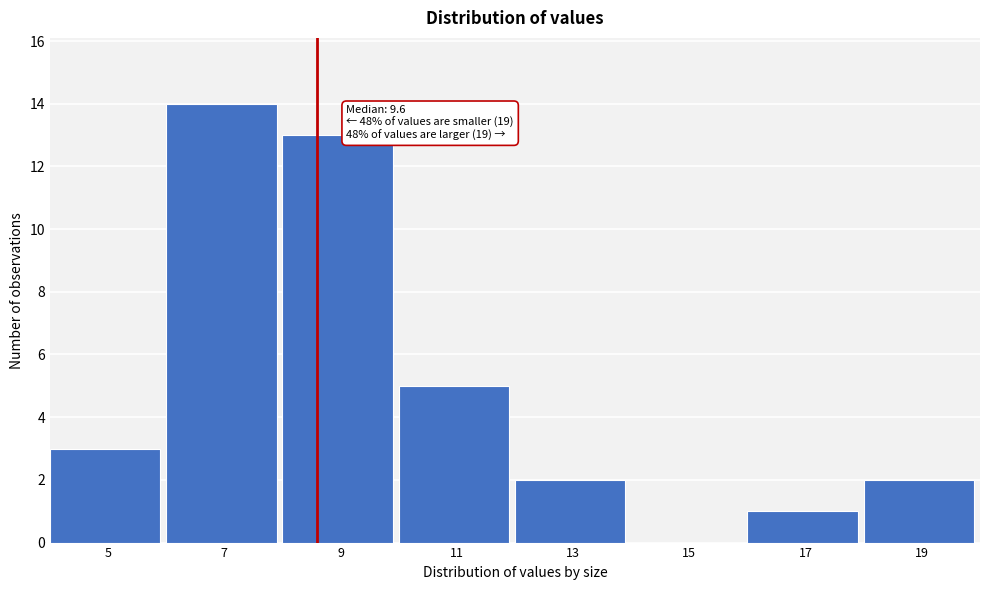

Reading left to right, list all the values displayed in this chart.

5=3	7=14	9=13	11=5	13=2	15=0	17=1	19=2